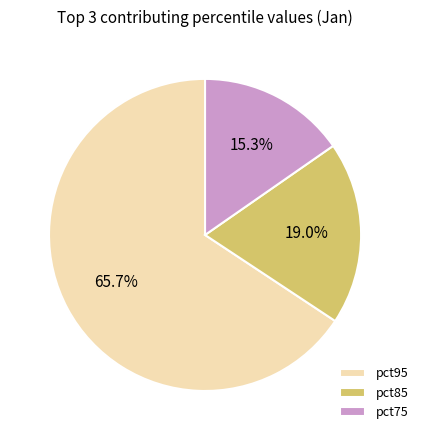

Do pct75 and pct95 together represent more than half of the pie?

Yes